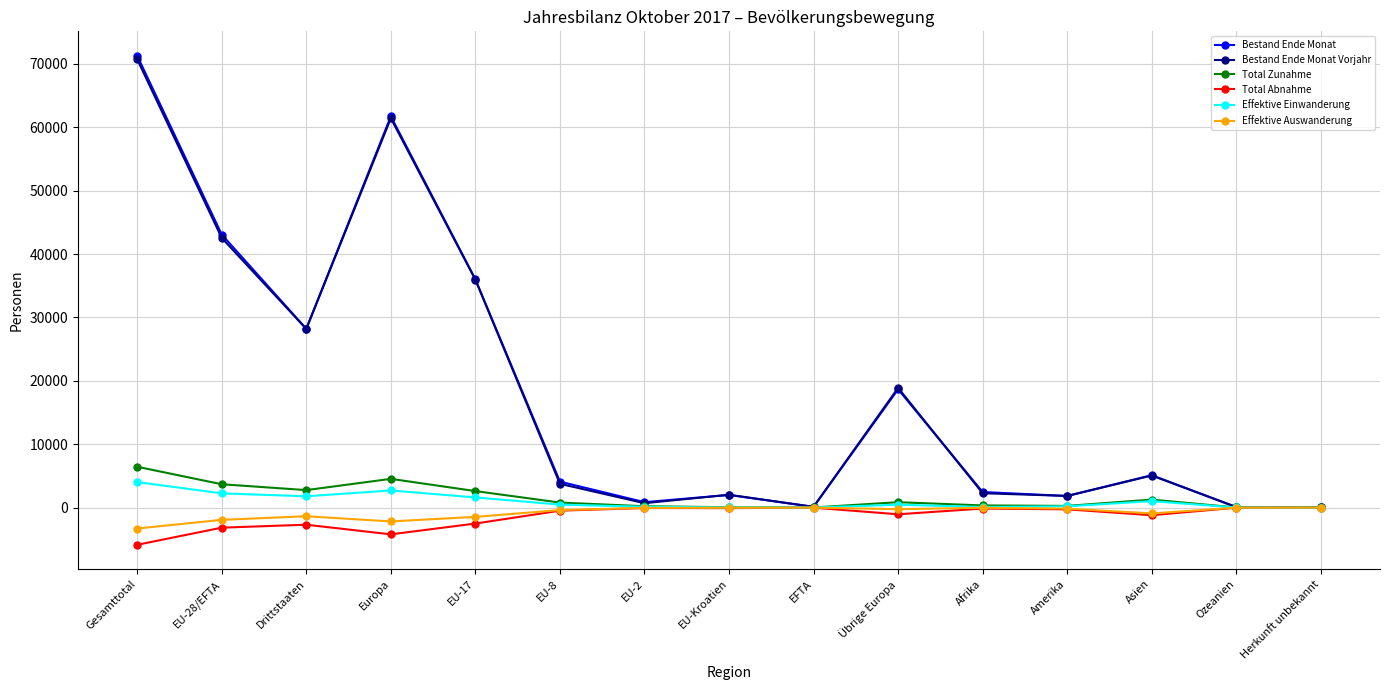

Is it true that Total Zunahme equals 6440 at Gesamttotal?

True